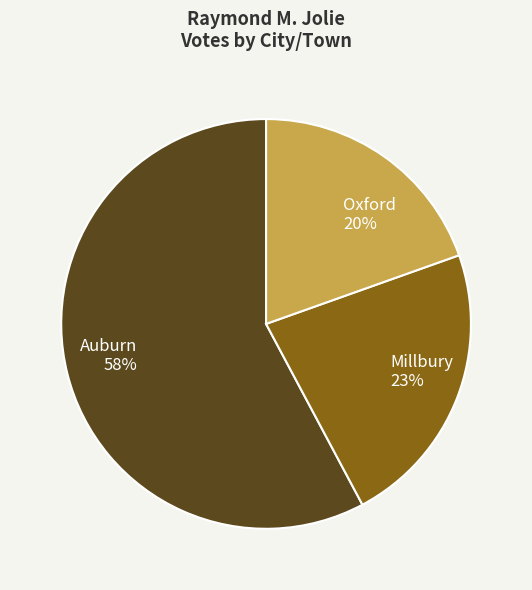

Do Millbury and Auburn together represent more than half of the pie?

Yes